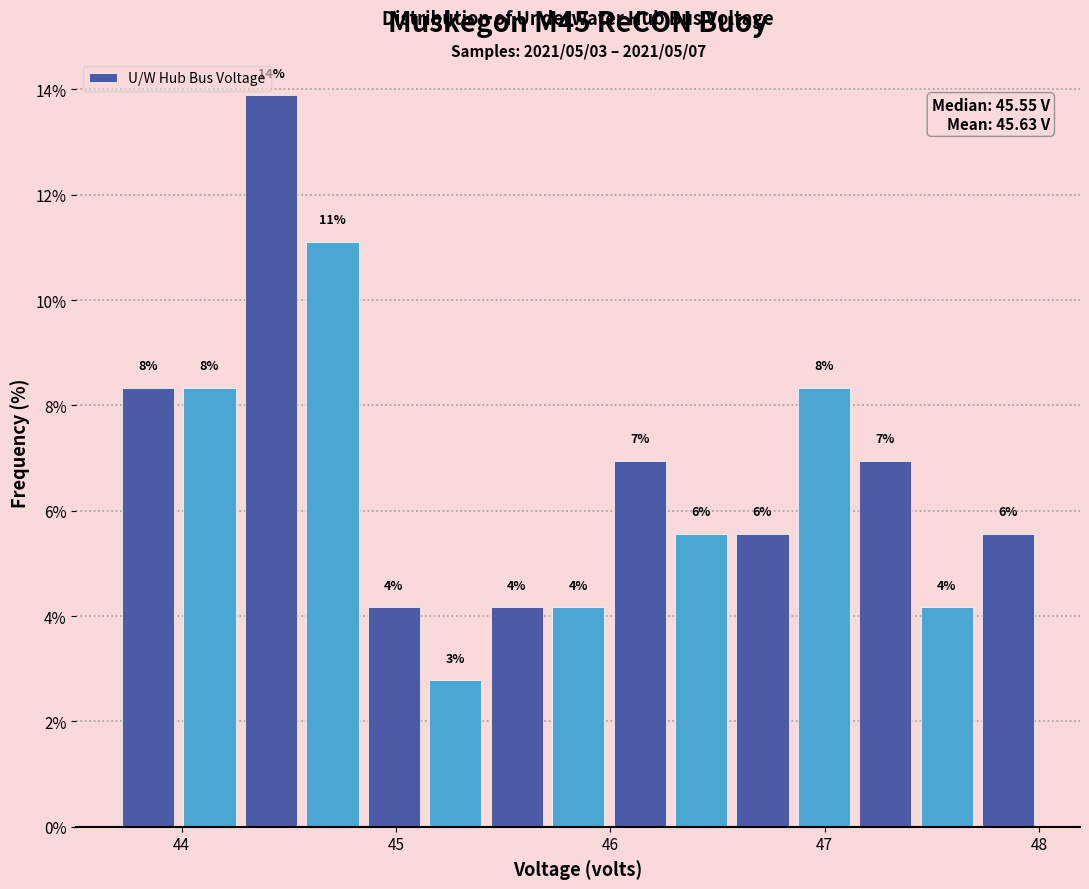

Read against the x-axis, roughly where is the centre of the tallest bar?

44.4